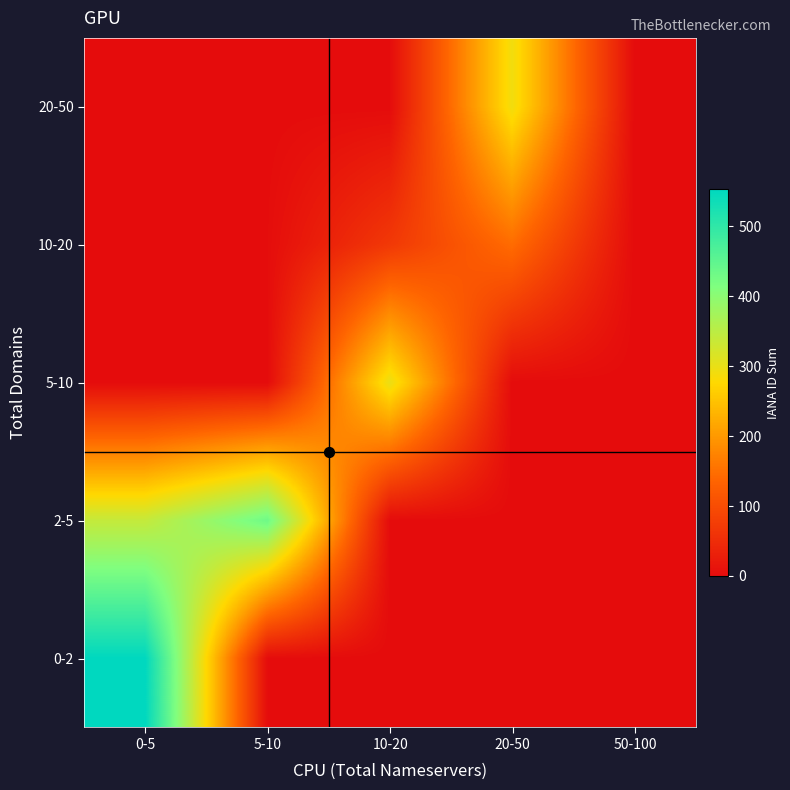

Reading right to left, list all the values displayed in this chart.

0-2: 50-100=0	20-50=0	10-20=0	5-10=0	0-5=553
2-5: 50-100=0	20-50=0	10-20=0	5-10=433	0-5=340
5-10: 50-100=0	20-50=0	10-20=299	5-10=0	0-5=0
10-20: 50-100=0	20-50=146	10-20=69	5-10=2	0-5=0
20-50: 50-100=0	20-50=292	10-20=0	5-10=0	0-5=0